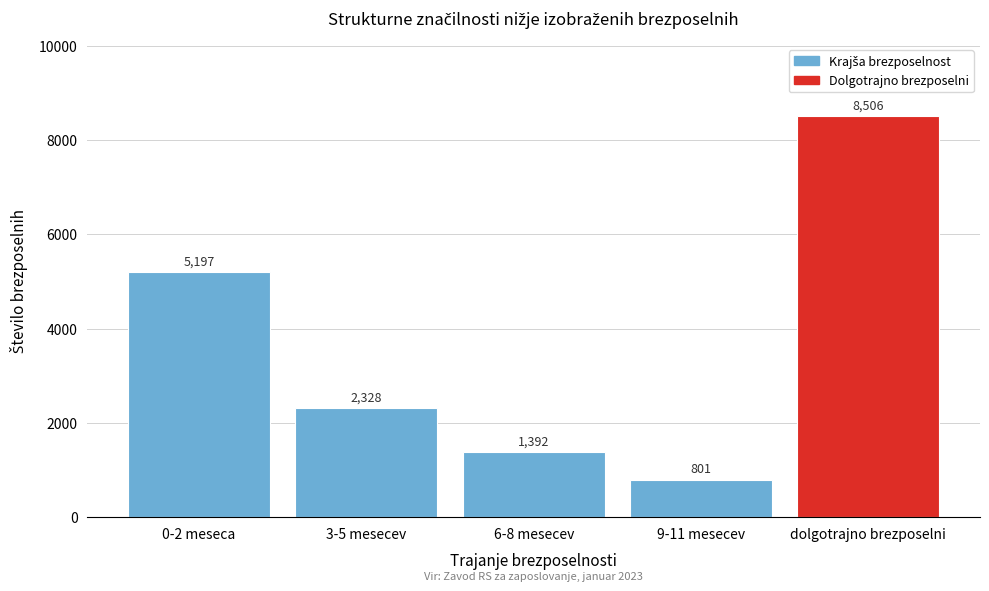

Reading left to right, transcribe all the data shown in this chart.

5197	2328	1392	801	8506